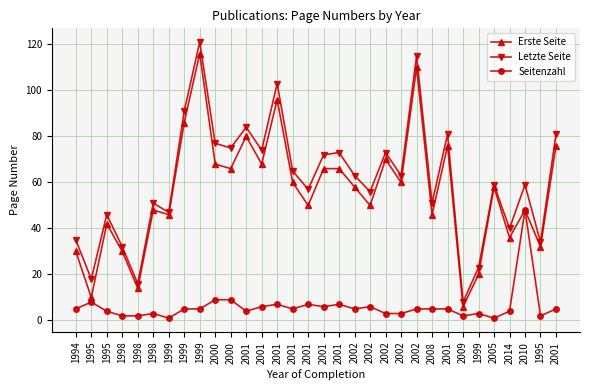

What is the sum of the Seitenzahl values at 2009 and 1998?

5